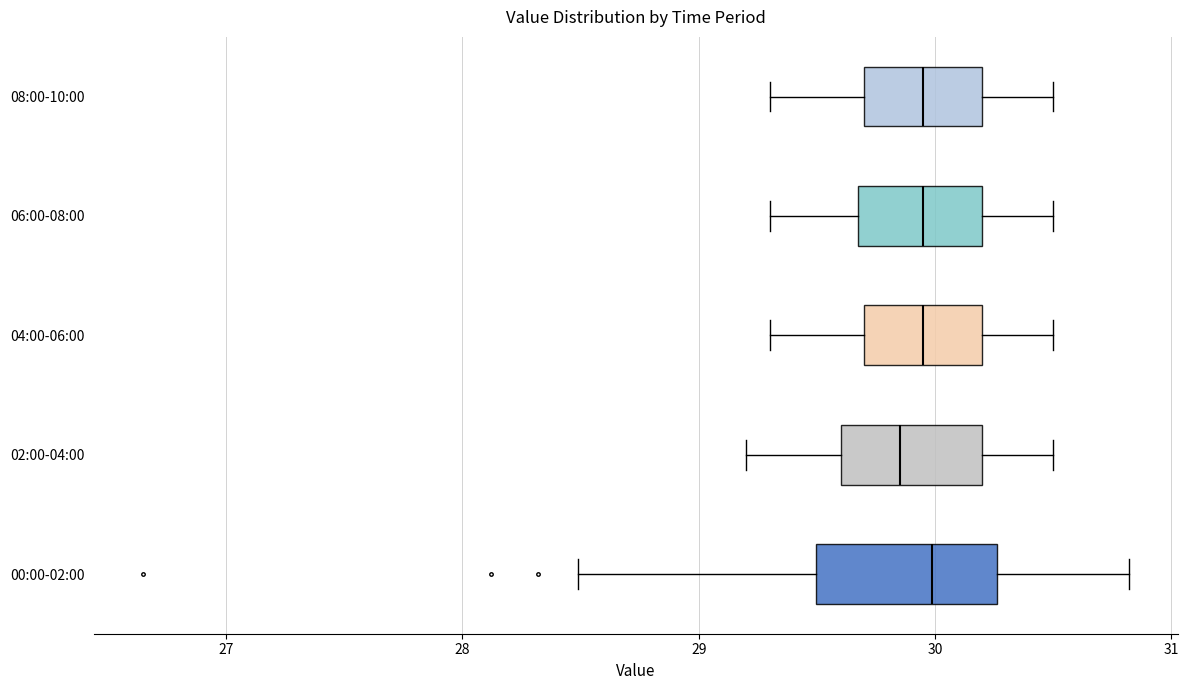

Reading bottom to top, read every box against the x-axis: the position of its median line, the range the box covers, and the ends of its whiskers. The values are not printed on the chart, so give them approximately, as read against the axis.

00:00-02:00: median 30.0, box 29.5 to 30.3, whiskers 28.5 to 30.8
02:00-04:00: median 29.9, box 29.6 to 30.2, whiskers 29.2 to 30.5
04:00-06:00: median 30.0, box 29.7 to 30.2, whiskers 29.3 to 30.5
06:00-08:00: median 30.0, box 29.7 to 30.2, whiskers 29.3 to 30.5
08:00-10:00: median 30.0, box 29.7 to 30.2, whiskers 29.3 to 30.5